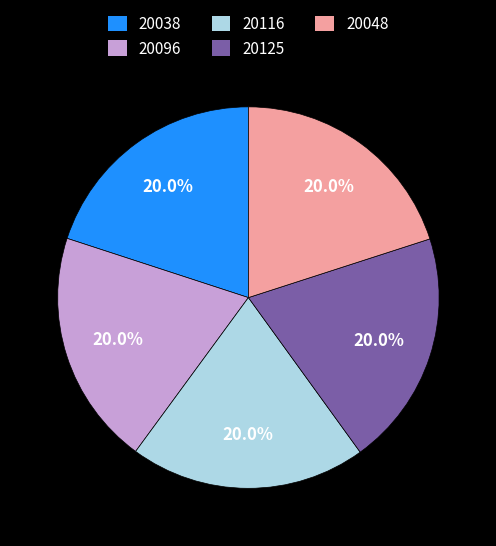

How much of the chart is everything except 20116?

80.0%